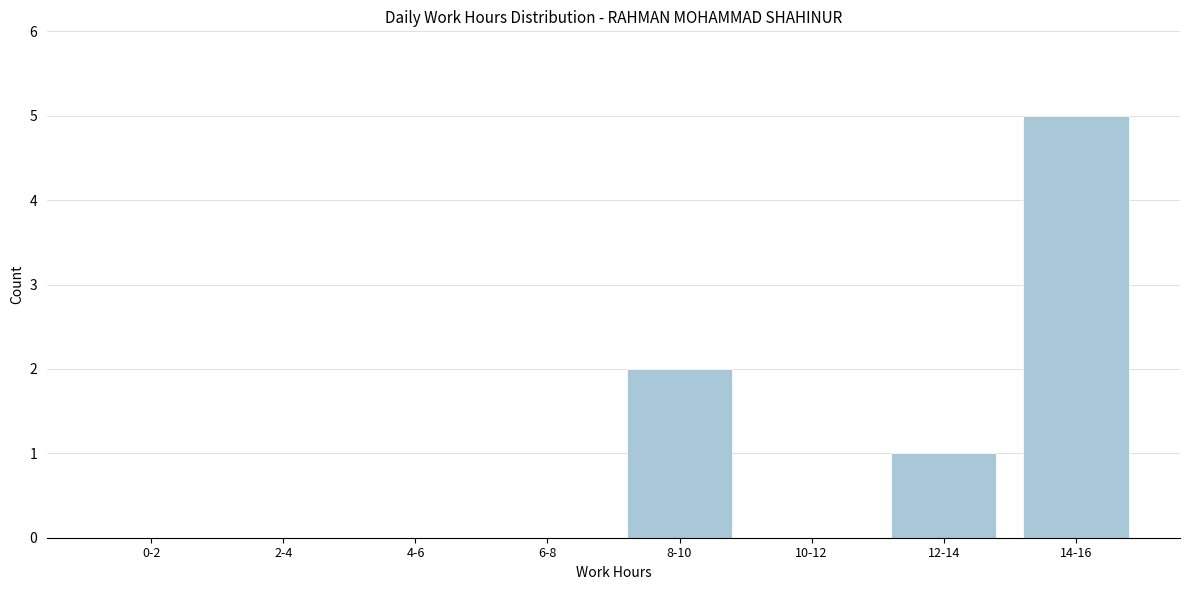

Reading left to right, what are all the values shown in this chart?

0-2=0	2-4=0	4-6=0	6-8=0	8-10=2	10-12=0	12-14=1	14-16=5